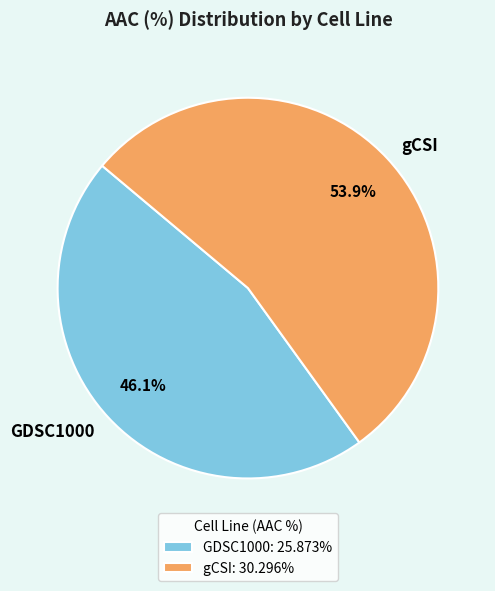

To the nearest percent, what is the combined percentage of GDSC1000 and gCSI?

100%